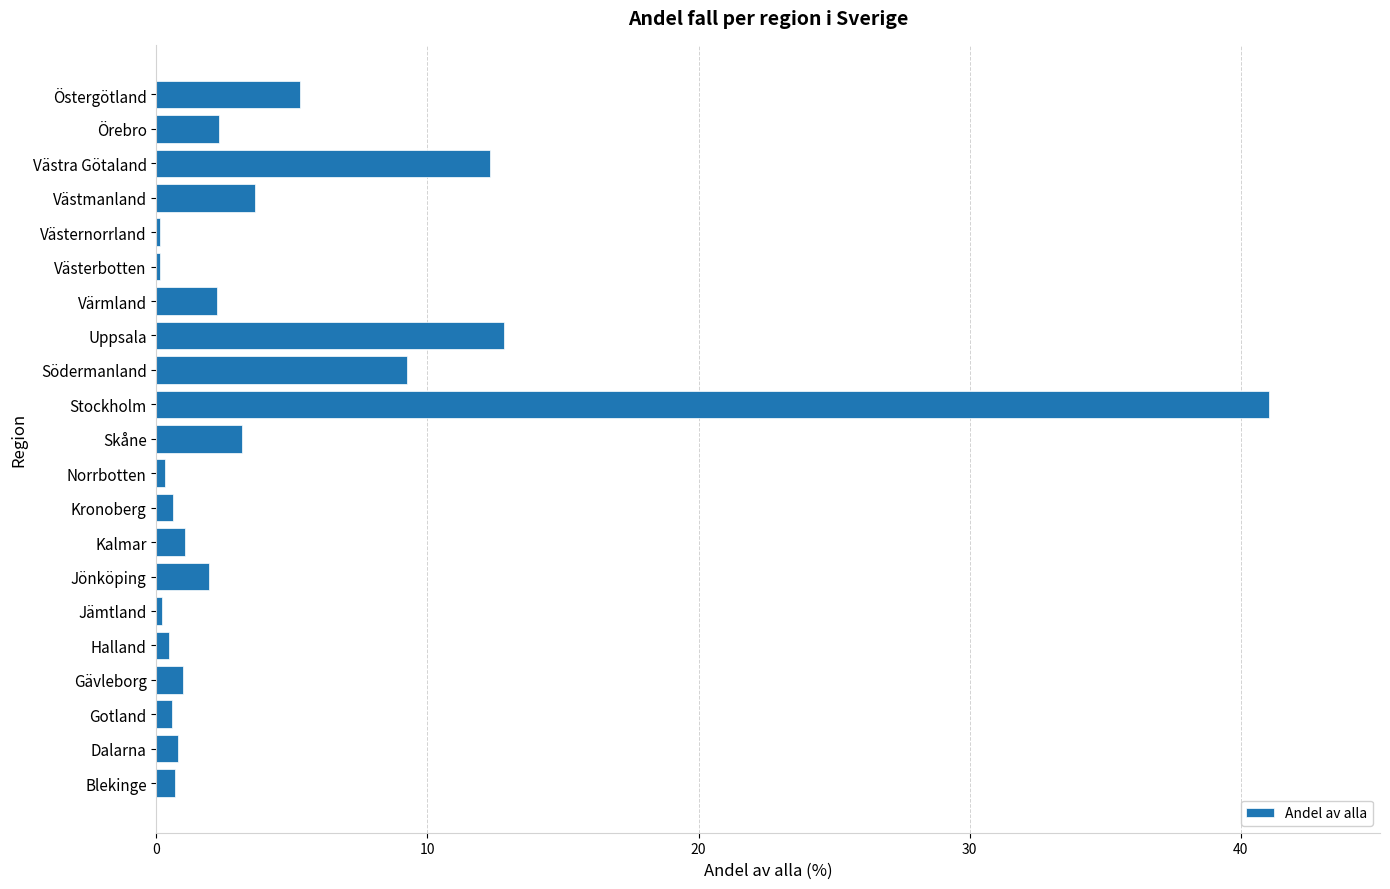

Is it true that the value at Västmanland is 1.7?

False